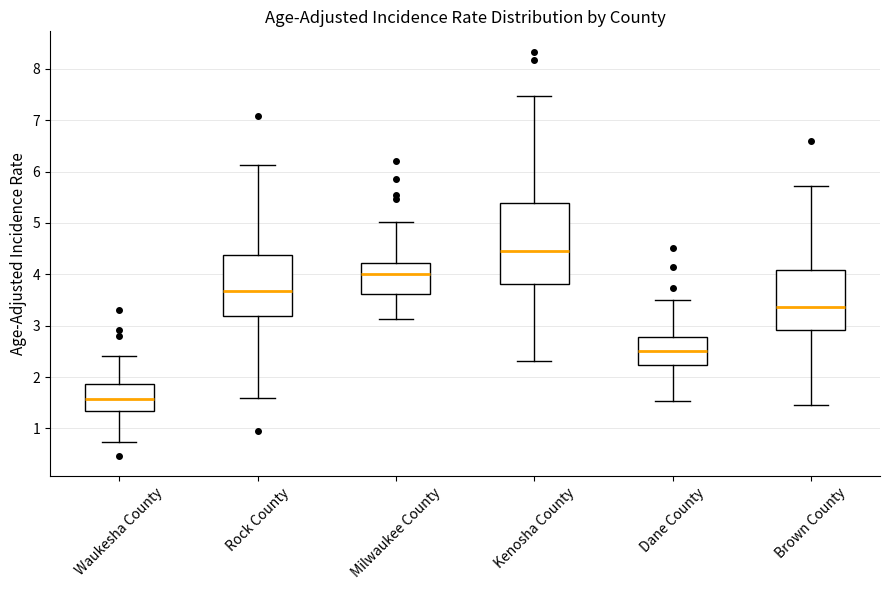

Reading left to right, read every box against the y-axis: the position of its median line, the range the box covers, and the ends of its whiskers. The values are not printed on the chart, so give them approximately, as read against the axis.

Waukesha County: median 1.6, box 1.3 to 1.9, whiskers 0.7 to 2.4
Rock County: median 3.7, box 3.2 to 4.4, whiskers 1.6 to 6.1
Milwaukee County: median 4.0, box 3.6 to 4.2, whiskers 3.1 to 5.0
Kenosha County: median 4.5, box 3.8 to 5.4, whiskers 2.3 to 7.5
Dane County: median 2.5, box 2.2 to 2.8, whiskers 1.5 to 3.5
Brown County: median 3.4, box 2.9 to 4.1, whiskers 1.5 to 5.7